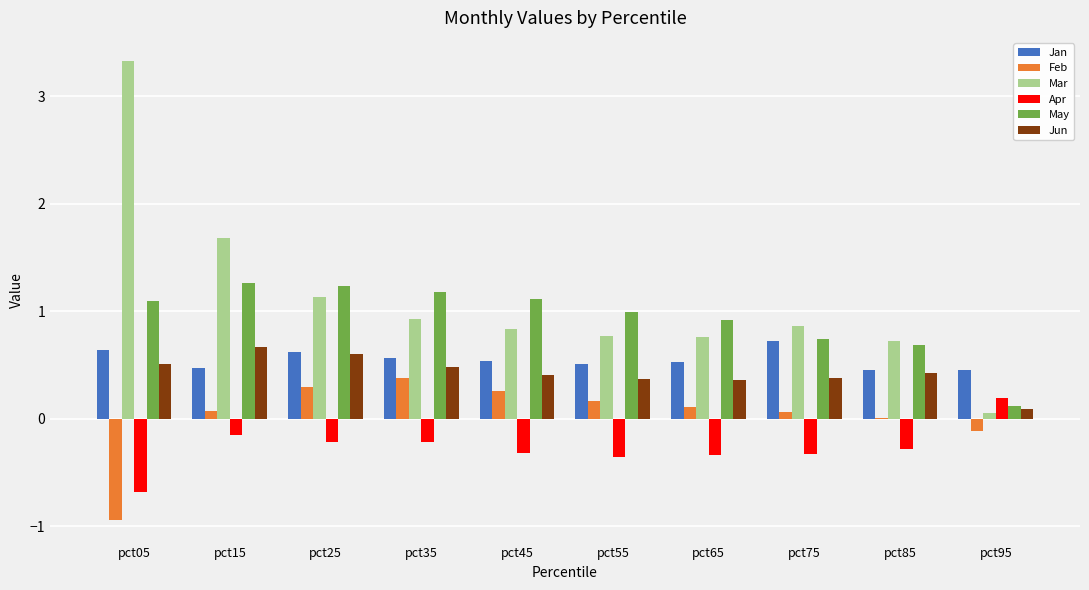

What is the sum of all Mar values?

11.1